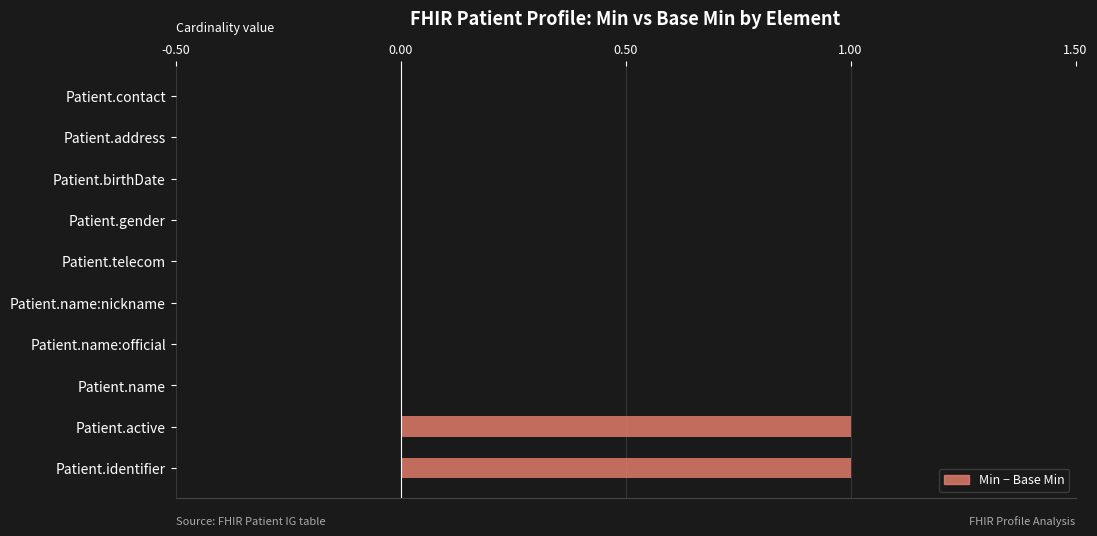

True or false: the data shows 0 at Patient.name:nickname.

True